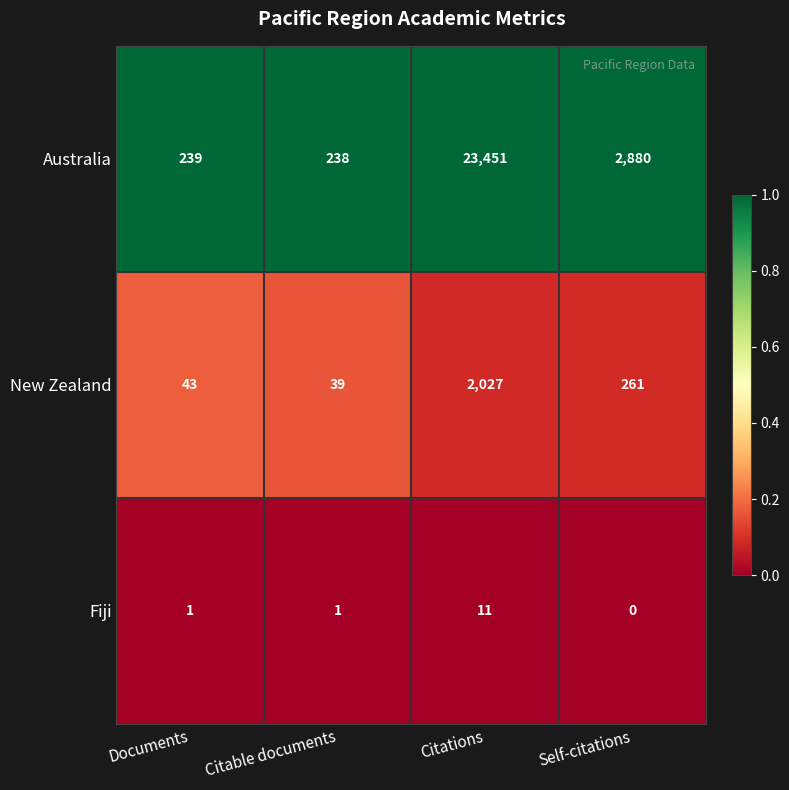

Rank the series at Documents from lowest to highest value.

Fiji, New Zealand, Australia